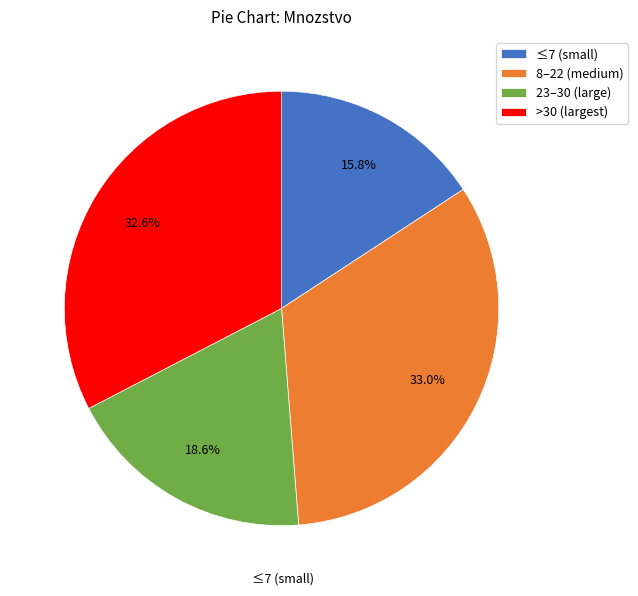

What is the smallest slice in the pie chart?

≤7 (small)